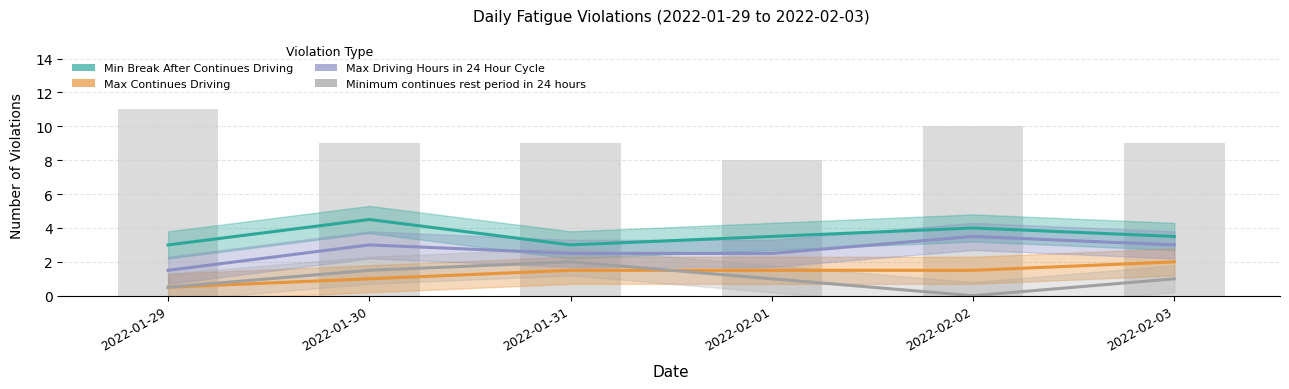

What is the average value of the Max Driving Hours in 24 Hour Cycle series?

2.7